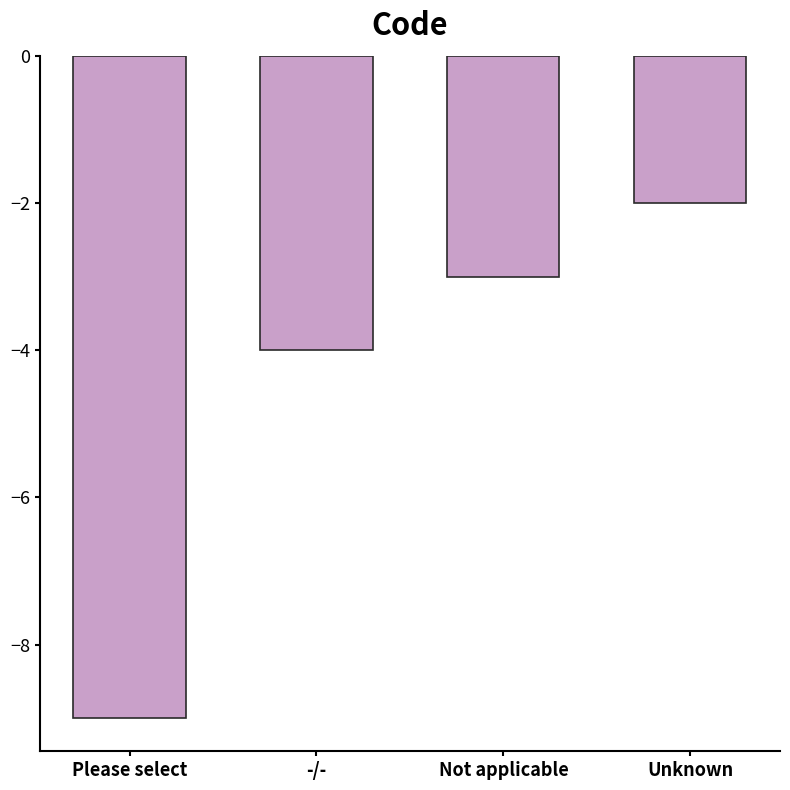

What is the maximum value shown in the chart?

-2